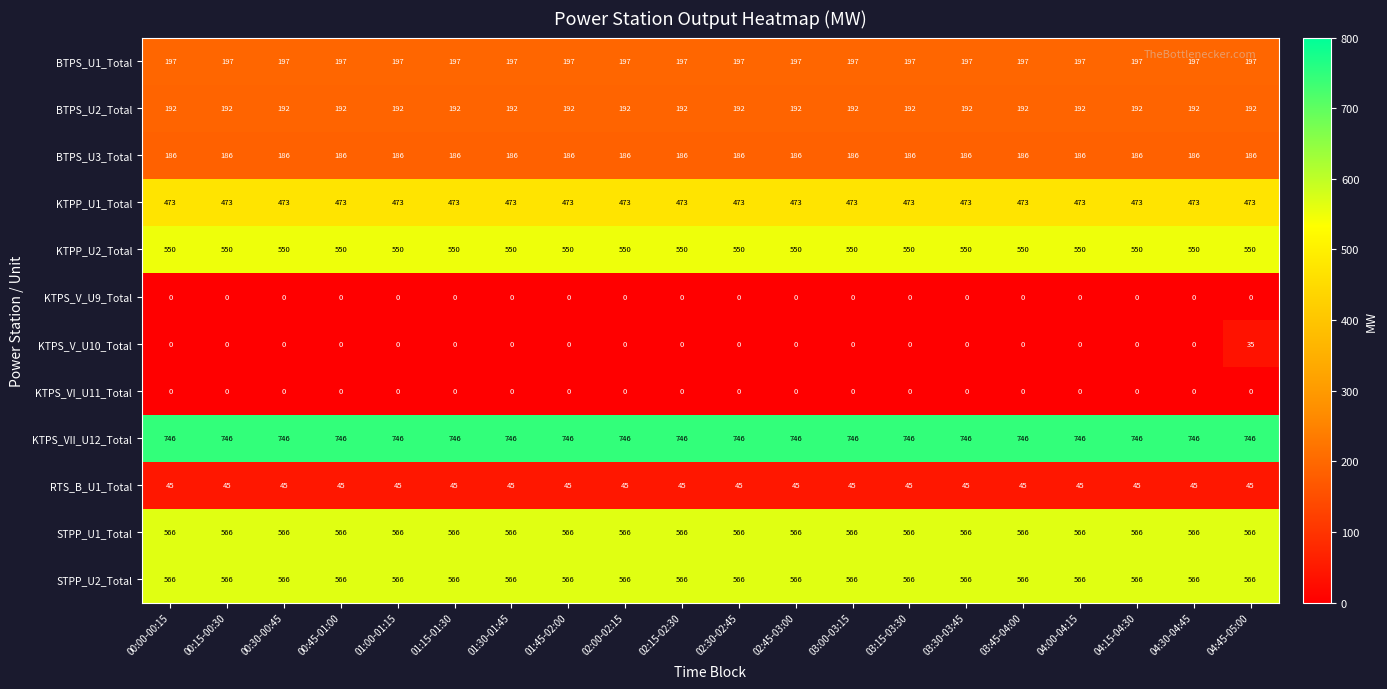

What is the sum of all BTPS_U3_Total values?

3720